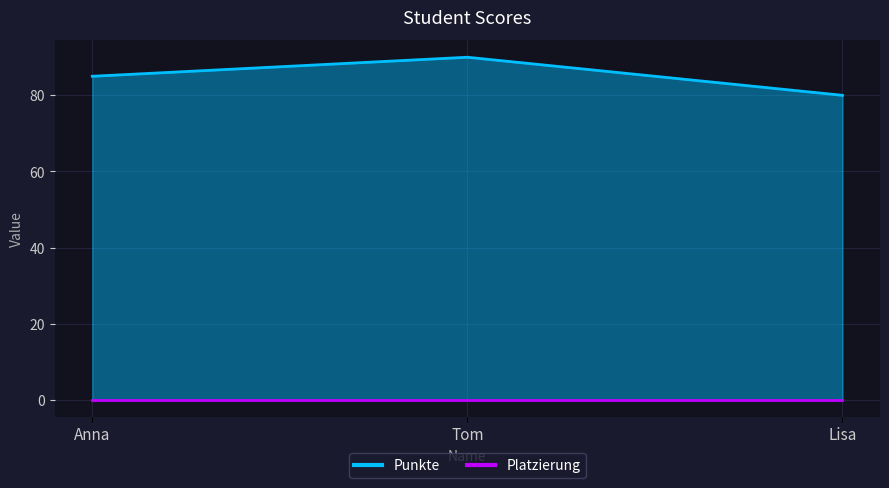

What is the sum of all values?

255